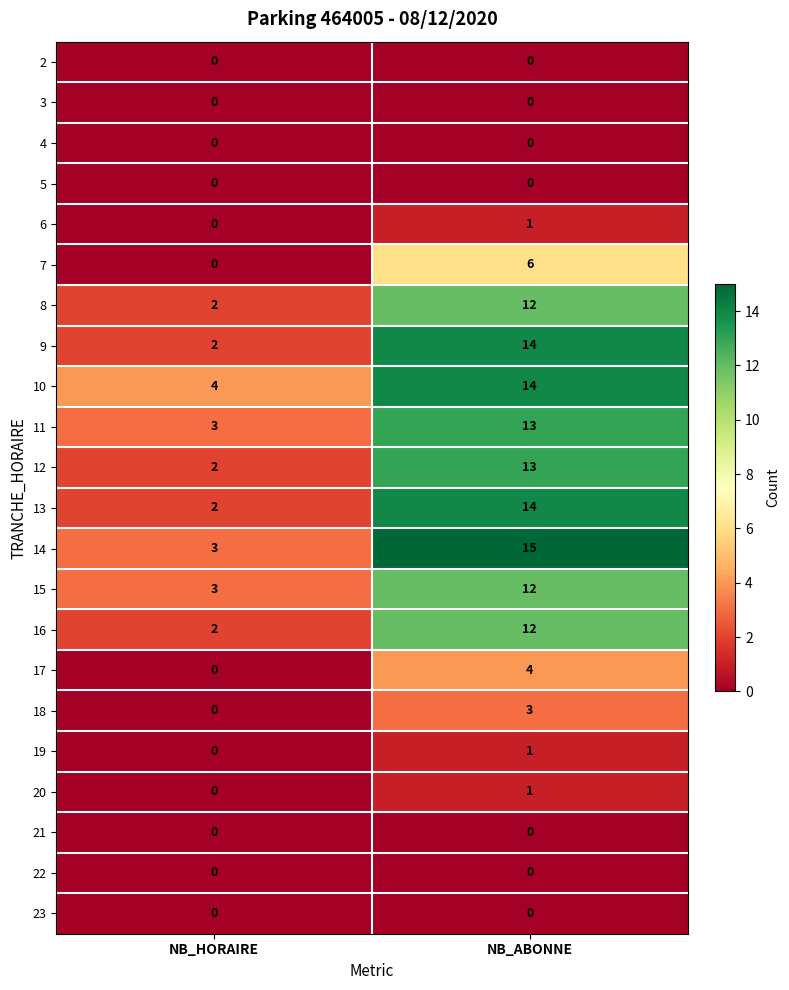

What is the difference between the highest and lowest values at NB_ABONNE?

15